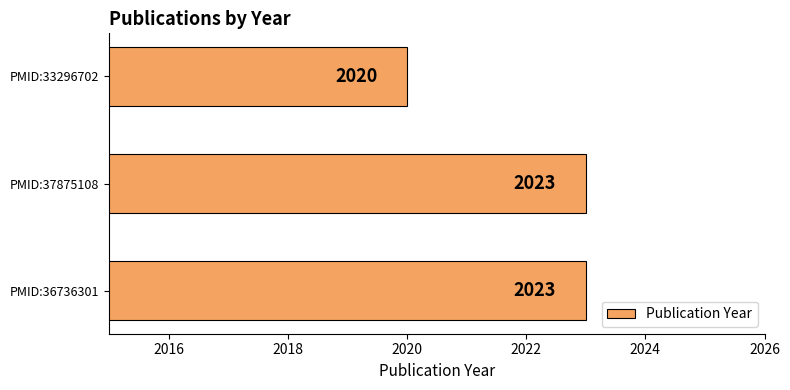

What is the smallest value displayed?

2020